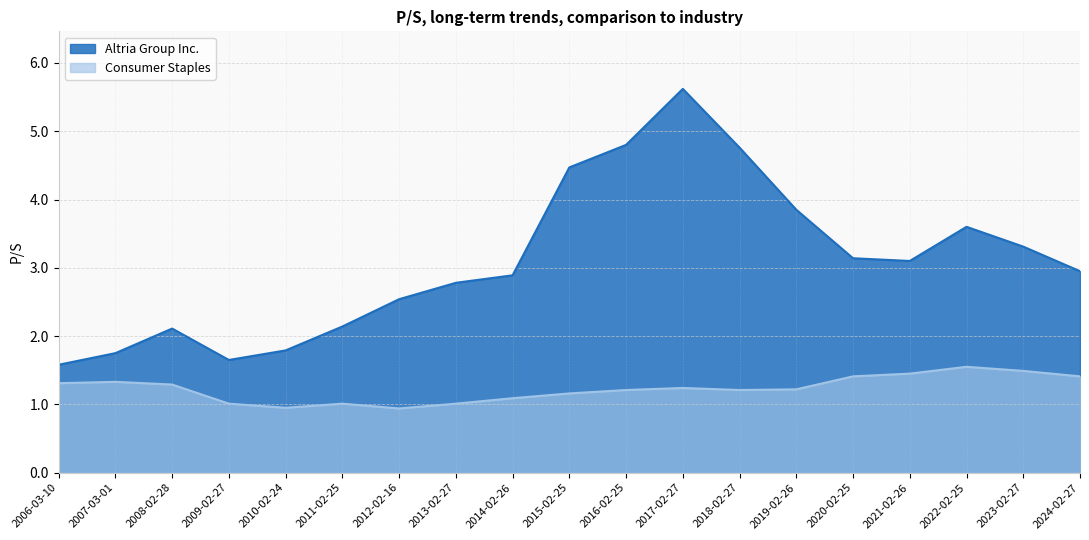

What is the minimum value for Altria Group Inc.?

1.6